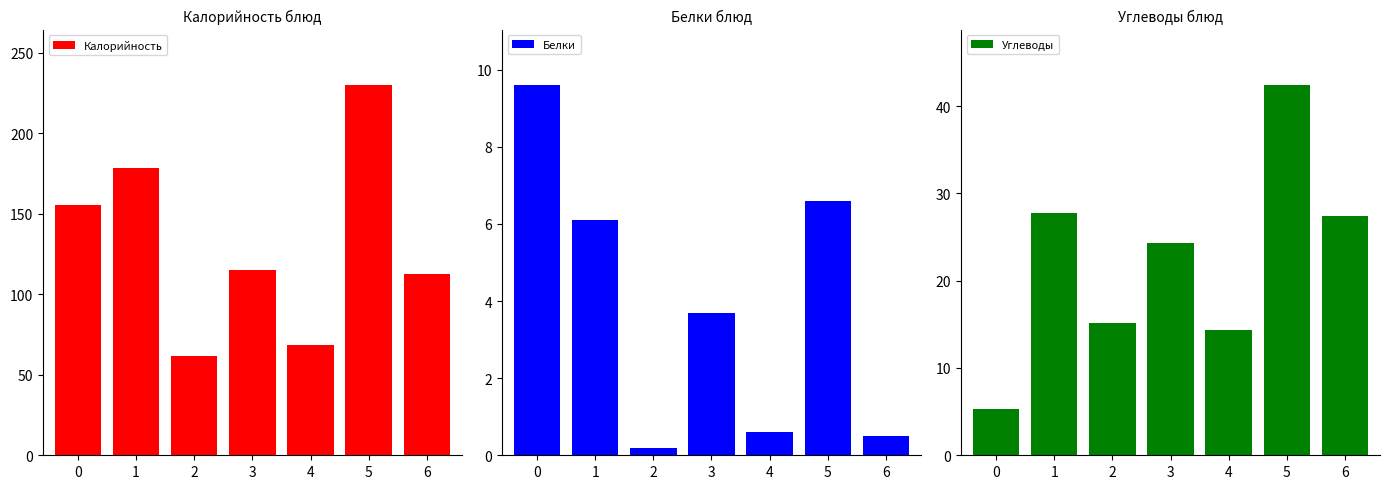

What is the average value of the Белки series?

3.9